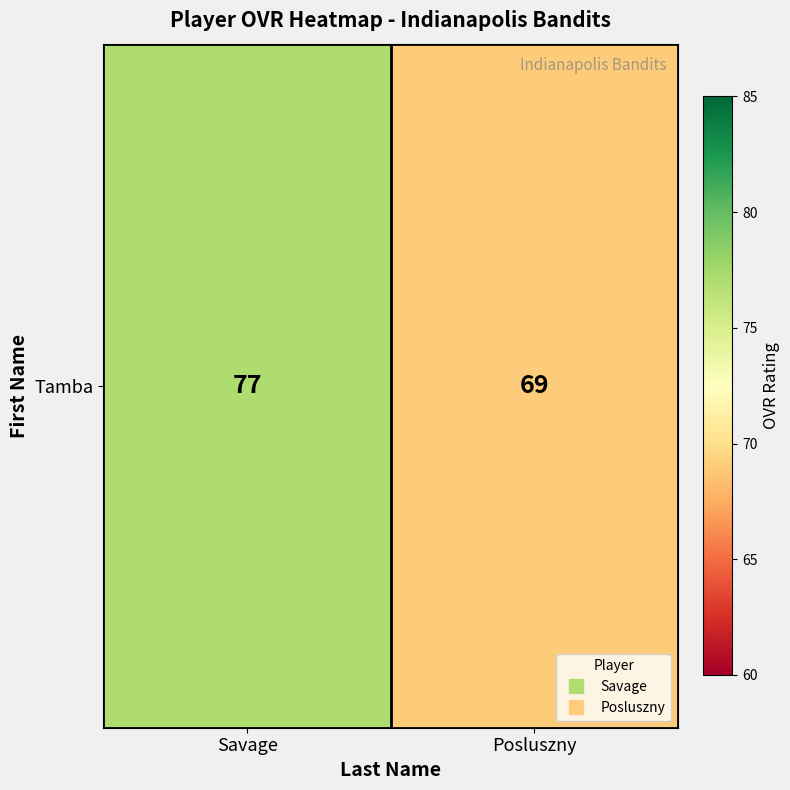

How many distinct data groups are displayed?

1